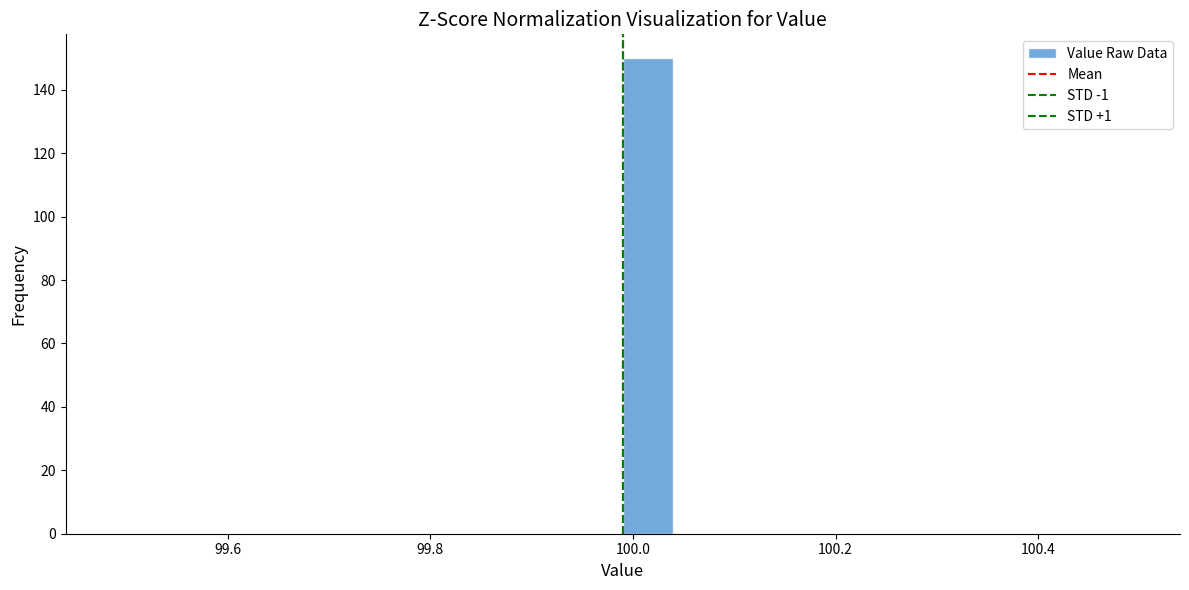

Read against the x-axis, roughly where is the centre of the tallest bar?

100.02